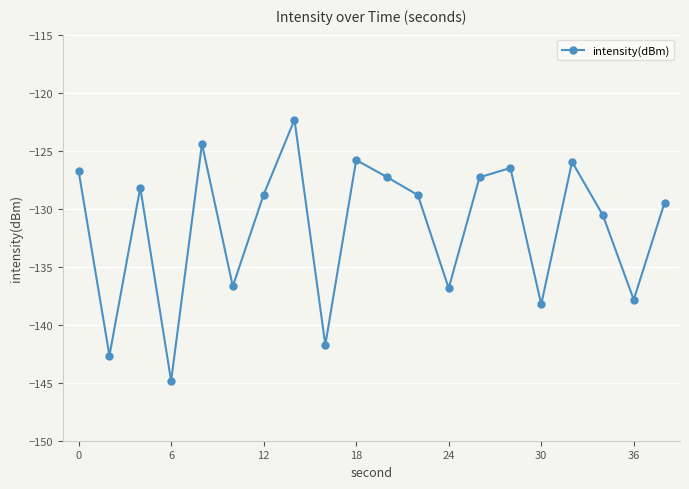

How many points are higher than both their immediate neighbors (excluding endpoints)?

6